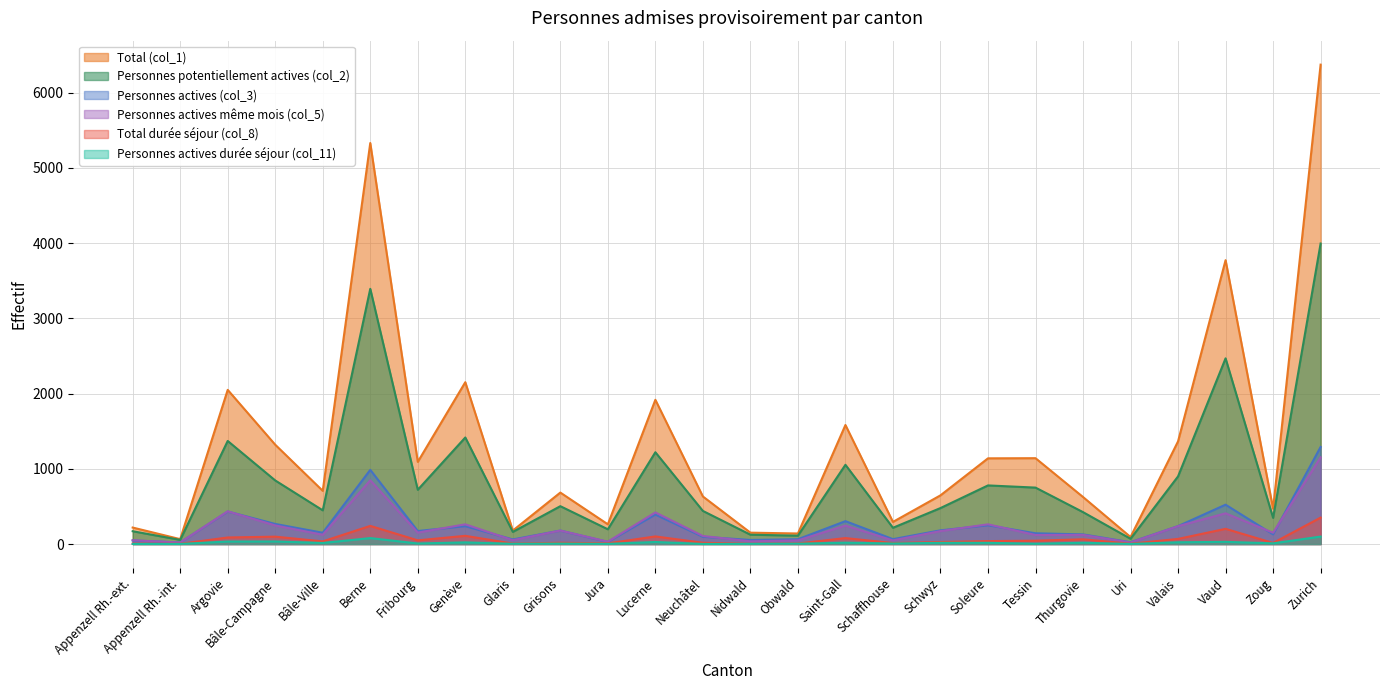

What is the sum of all Total (col_1) values?

34399